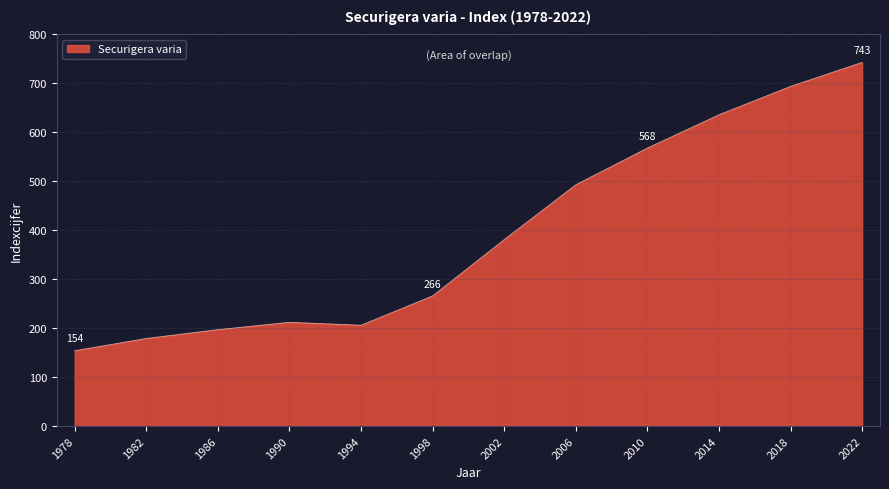

What is the maximum value shown in the chart?

743